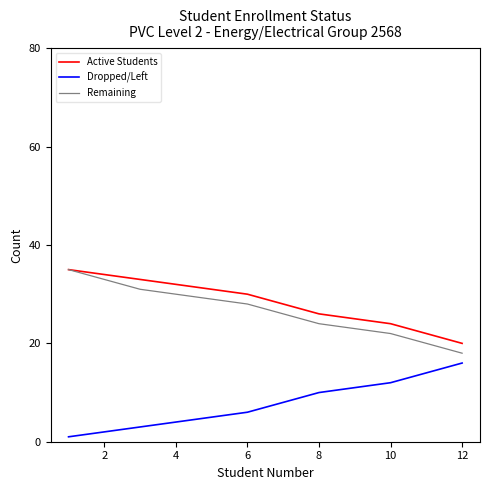

Reading left to right, list all the values displayed in this chart.

Active Students: 35	34	33	32	31	30	28	26	25	24	22	20
Dropped/Left: 1	2	3	4	5	6	8	10	11	12	14	16
Remaining: 35	33	31	30	29	28	26	24	23	22	20	18